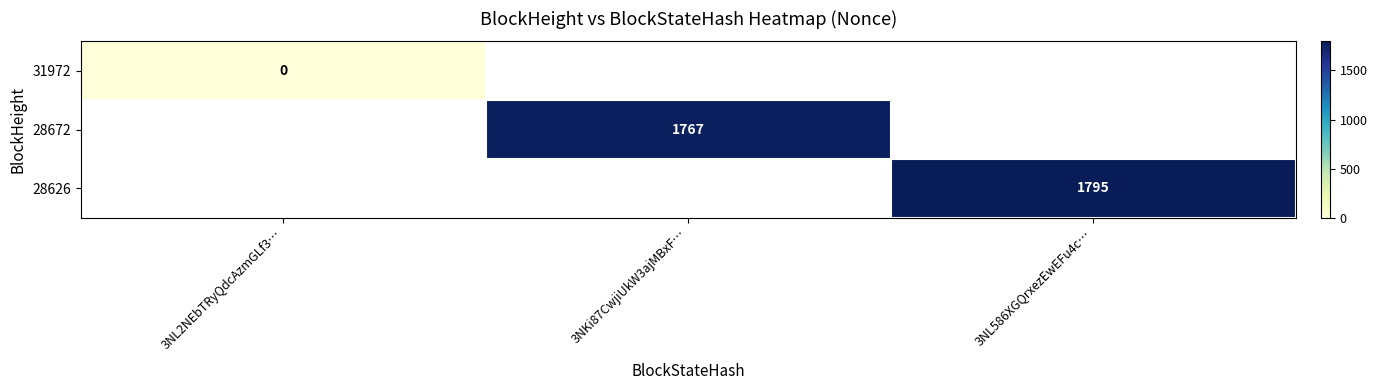

The 28626 series shows 1795 at 3NL586XGQrxezEwEFu4c…. True or false?

True